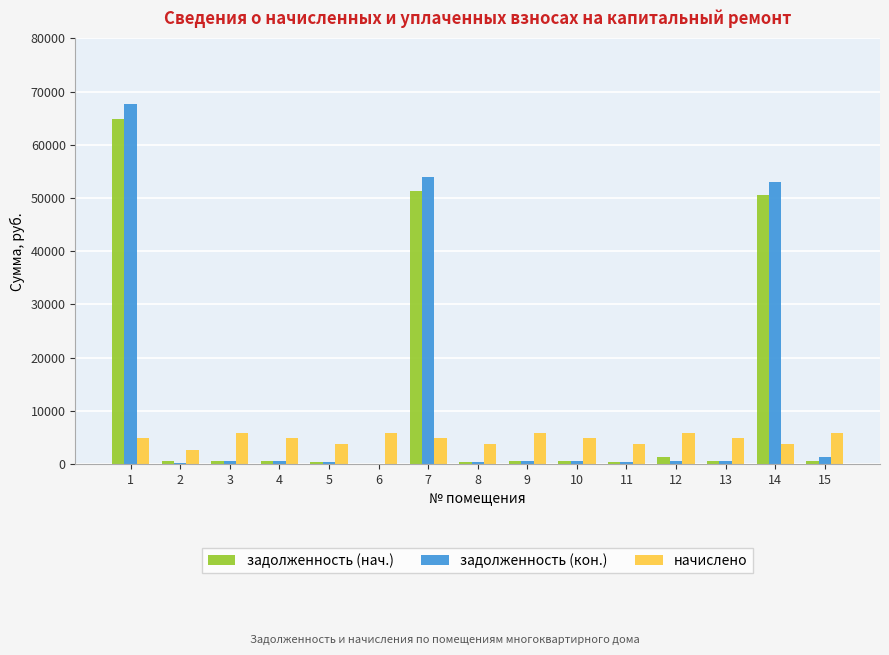

What is the sum of all задолженность (кон.) values?

181005.4